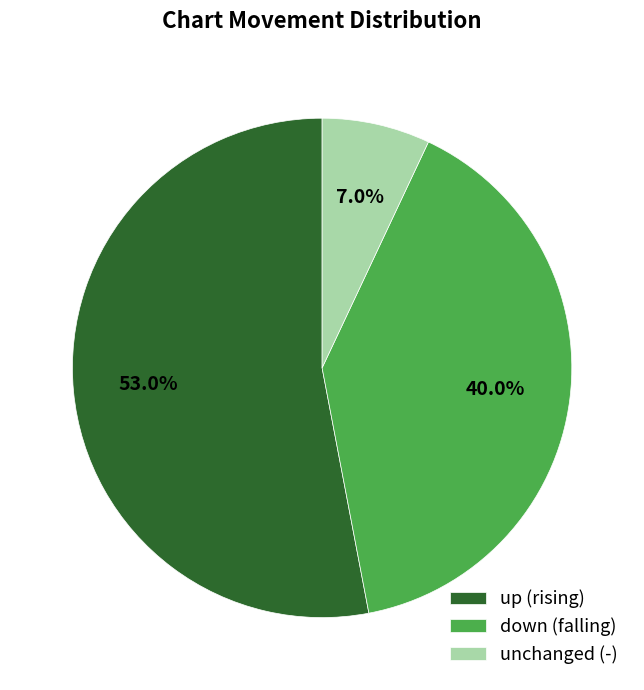

Rank the categories by value from highest to lowest.

up (rising), down (falling), unchanged (-)